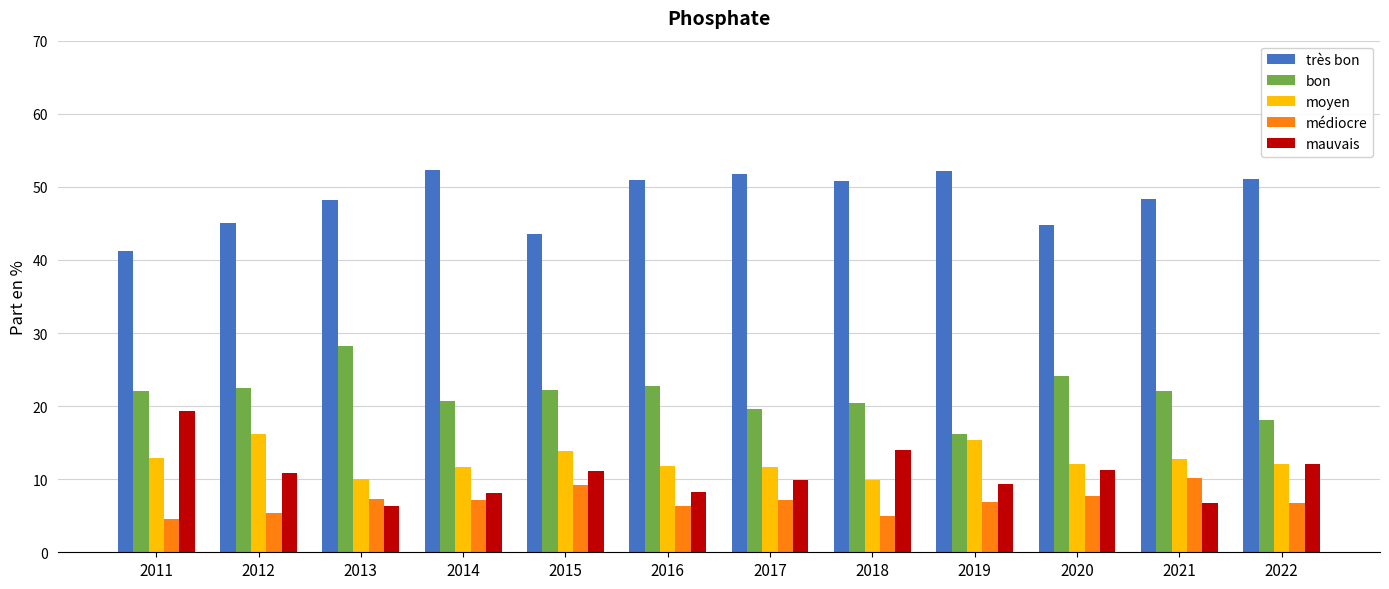

What is the approximate value of mauvais at 2012?

10.8